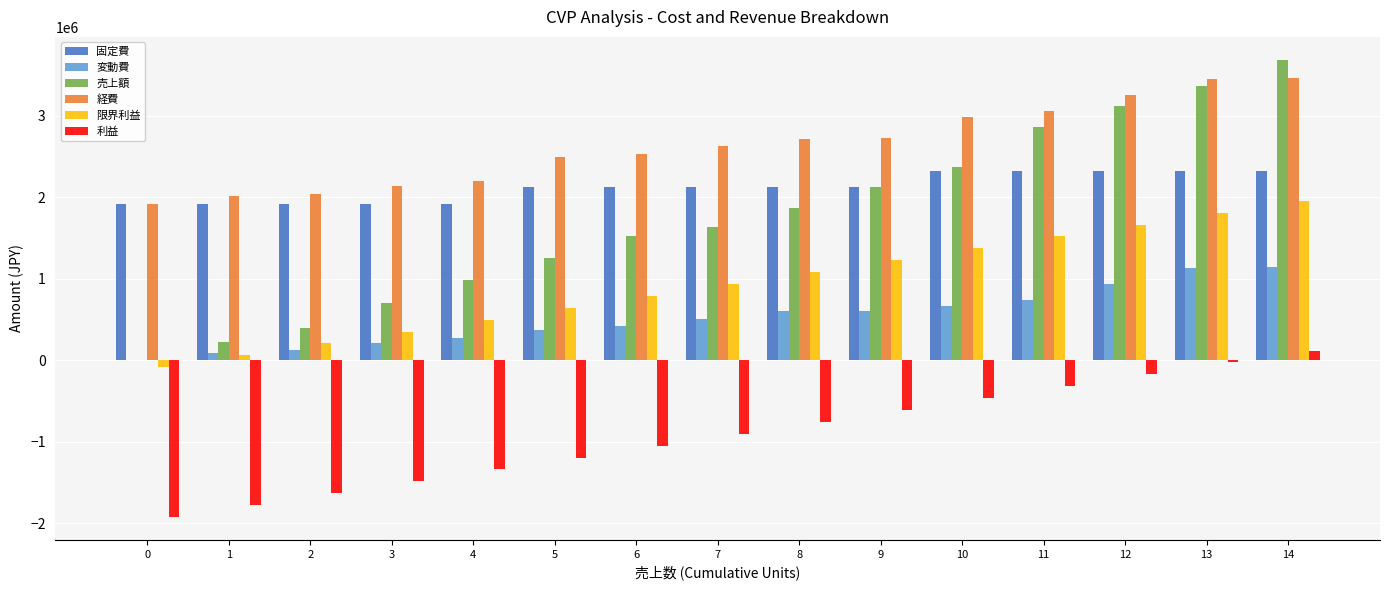

At which label is 経費 closest to 2690160?

8